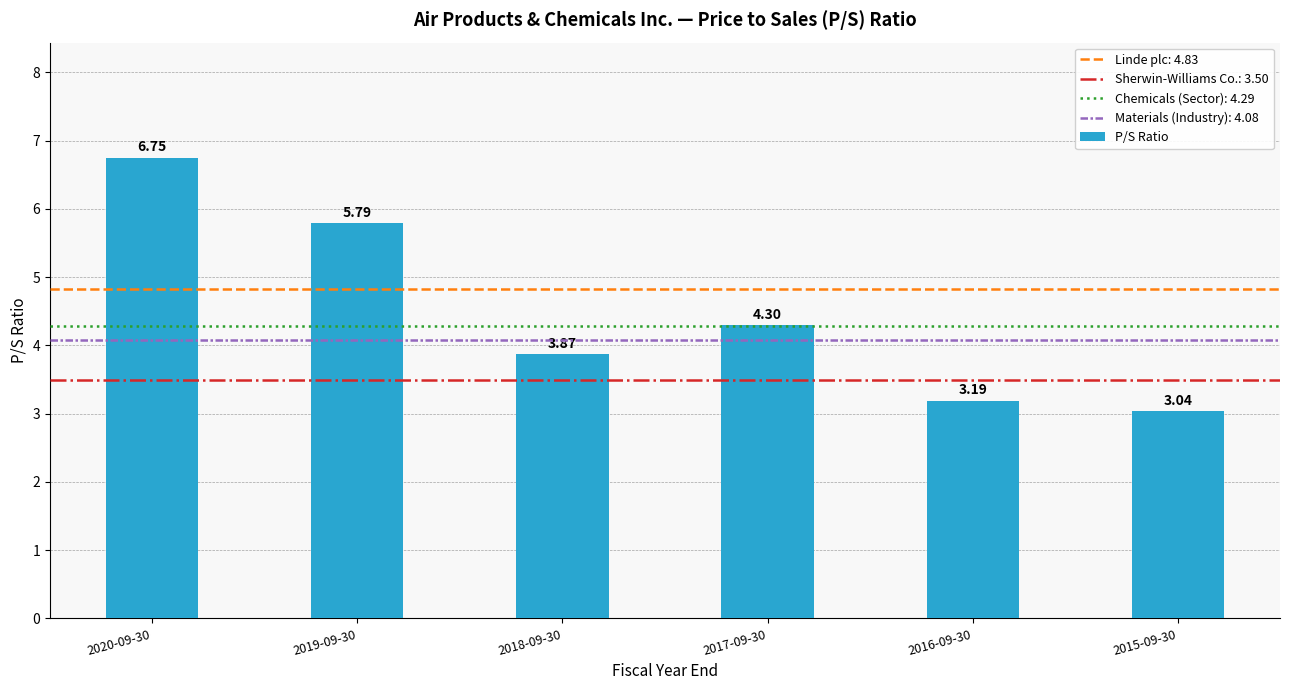

Rank the categories by value from highest to lowest.

2020-09-30, 2019-09-30, 2017-09-30, 2018-09-30, 2016-09-30, 2015-09-30